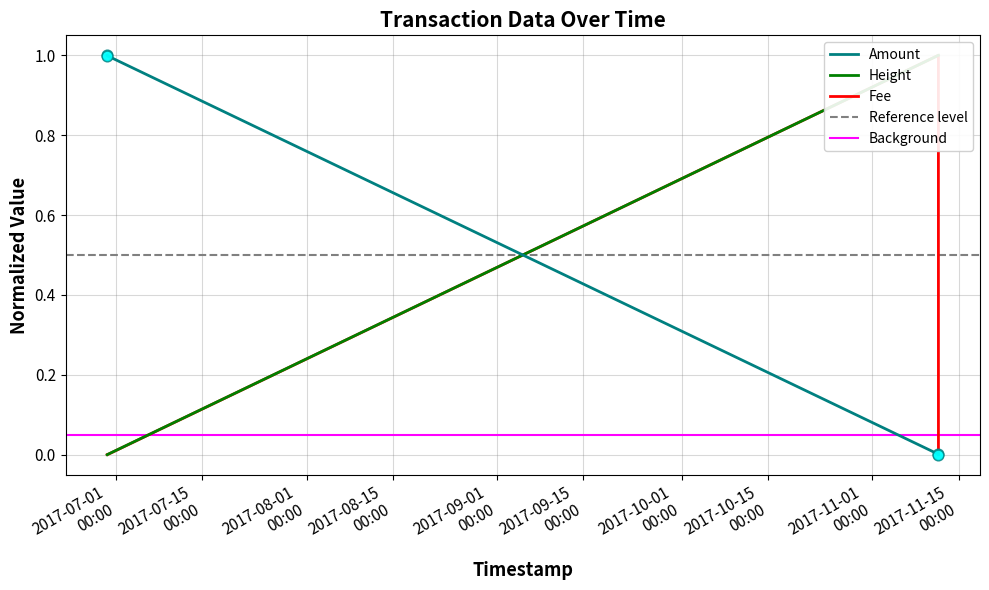

Which series has the widest spread of Y values?

Amount